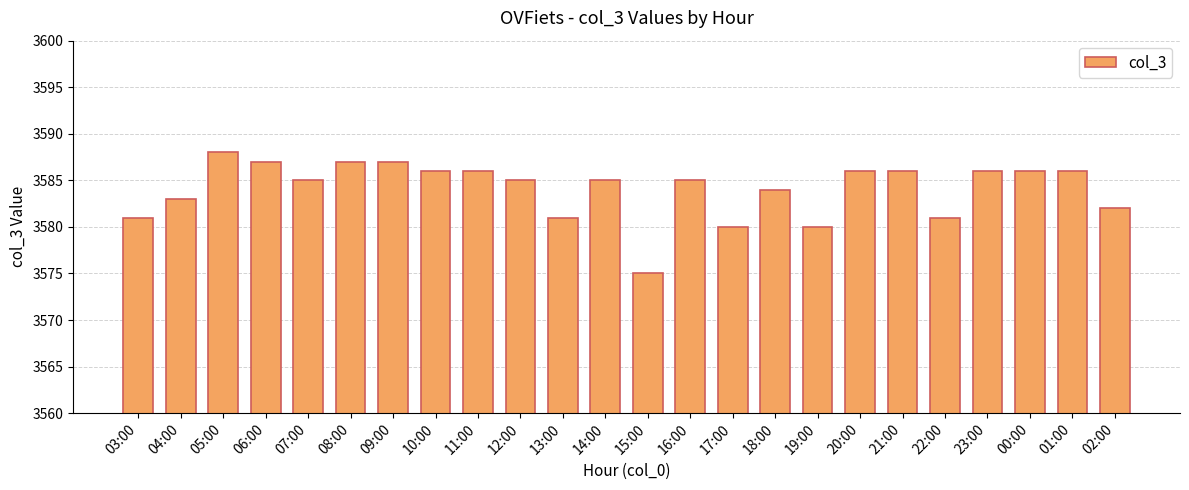

What is the label of the 16th bar from the right?

11:00